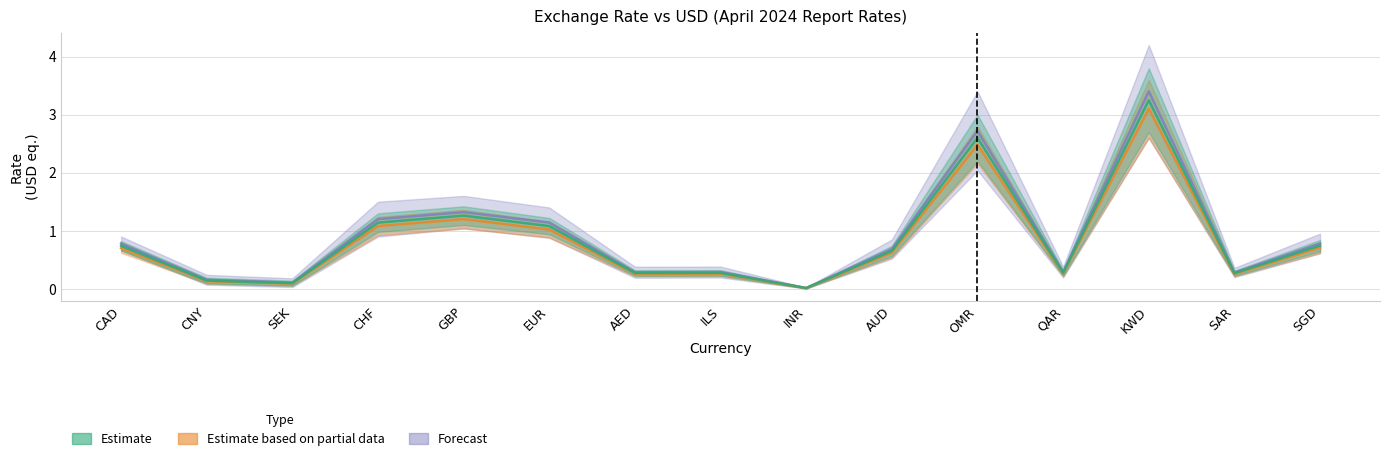

True or false: Forecast and Estimate based on partial data cross at least once.

False